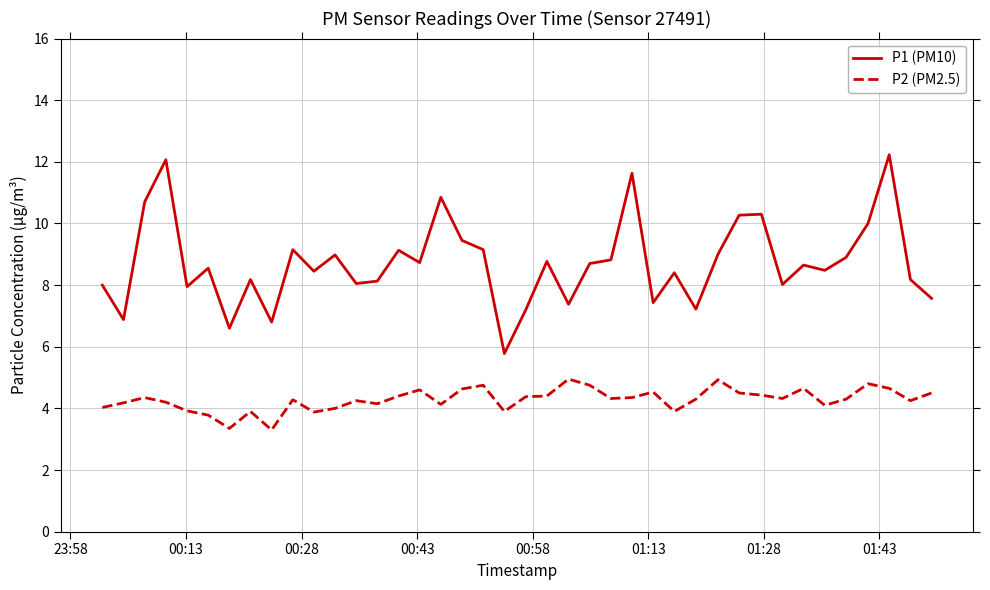

What is the minimum value shown in the chart?

3.3